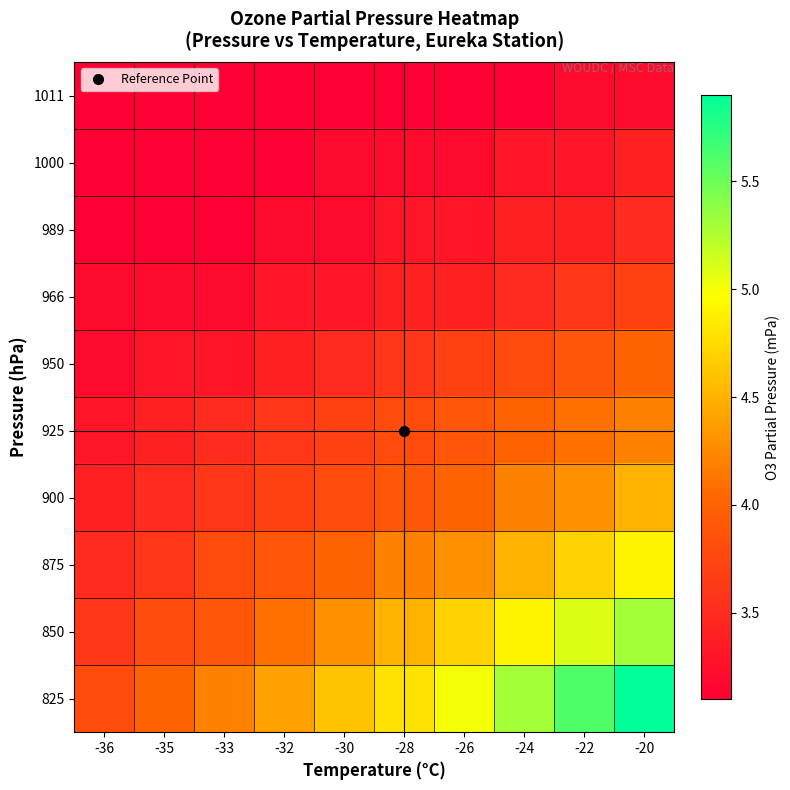

Reading left to right, transcribe all the data shown in this chart.

1011: -36=3.1	-35=3.1	-33=3.1	-32=3.1	-30=3.1	-28=3.1	-26=3.1	-24=3.1	-22=3.2	-20=3.2
1000: -36=3.1	-35=3.1	-33=3.1	-32=3.1	-30=3.2	-28=3.2	-26=3.2	-24=3.3	-22=3.3	-20=3.4
989: -36=3.1	-35=3.1	-33=3.1	-32=3.2	-30=3.2	-28=3.3	-26=3.3	-24=3.4	-22=3.4	-20=3.5
966: -36=3.2	-35=3.2	-33=3.2	-32=3.3	-30=3.3	-28=3.4	-26=3.4	-24=3.5	-22=3.6	-20=3.7
950: -36=3.2	-35=3.3	-33=3.3	-32=3.4	-30=3.5	-28=3.6	-26=3.7	-24=3.8	-22=3.9	-20=4.0
925: -36=3.3	-35=3.4	-33=3.5	-32=3.6	-30=3.7	-28=3.8	-26=3.9	-24=4.0	-22=4.1	-20=4.2
900: -36=3.4	-35=3.5	-33=3.6	-32=3.7	-30=3.8	-28=3.9	-26=4.0	-24=4.2	-22=4.3	-20=4.5
875: -36=3.5	-35=3.6	-33=3.8	-32=3.9	-30=4.0	-28=4.2	-26=4.3	-24=4.5	-22=4.7	-20=4.9
850: -36=3.6	-35=3.8	-33=3.9	-32=4.1	-30=4.3	-28=4.5	-26=4.7	-24=4.9	-22=5.1	-20=5.3
825: -36=3.8	-35=4.0	-33=4.2	-32=4.4	-30=4.6	-28=4.8	-26=5.0	-24=5.3	-22=5.6	-20=5.9